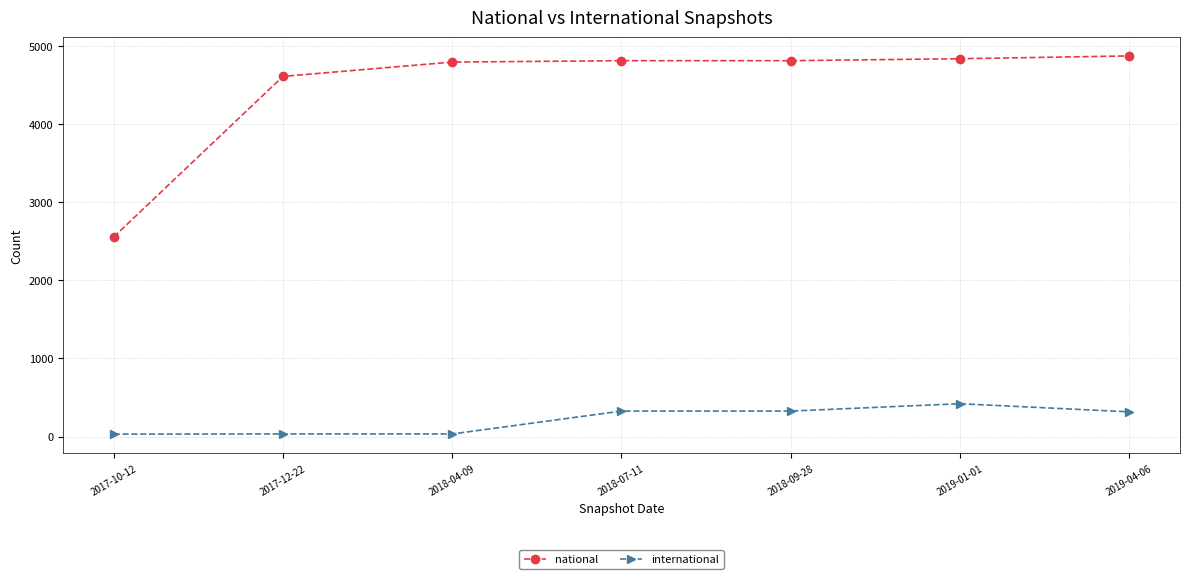

Which series has the widest spread of values?

national